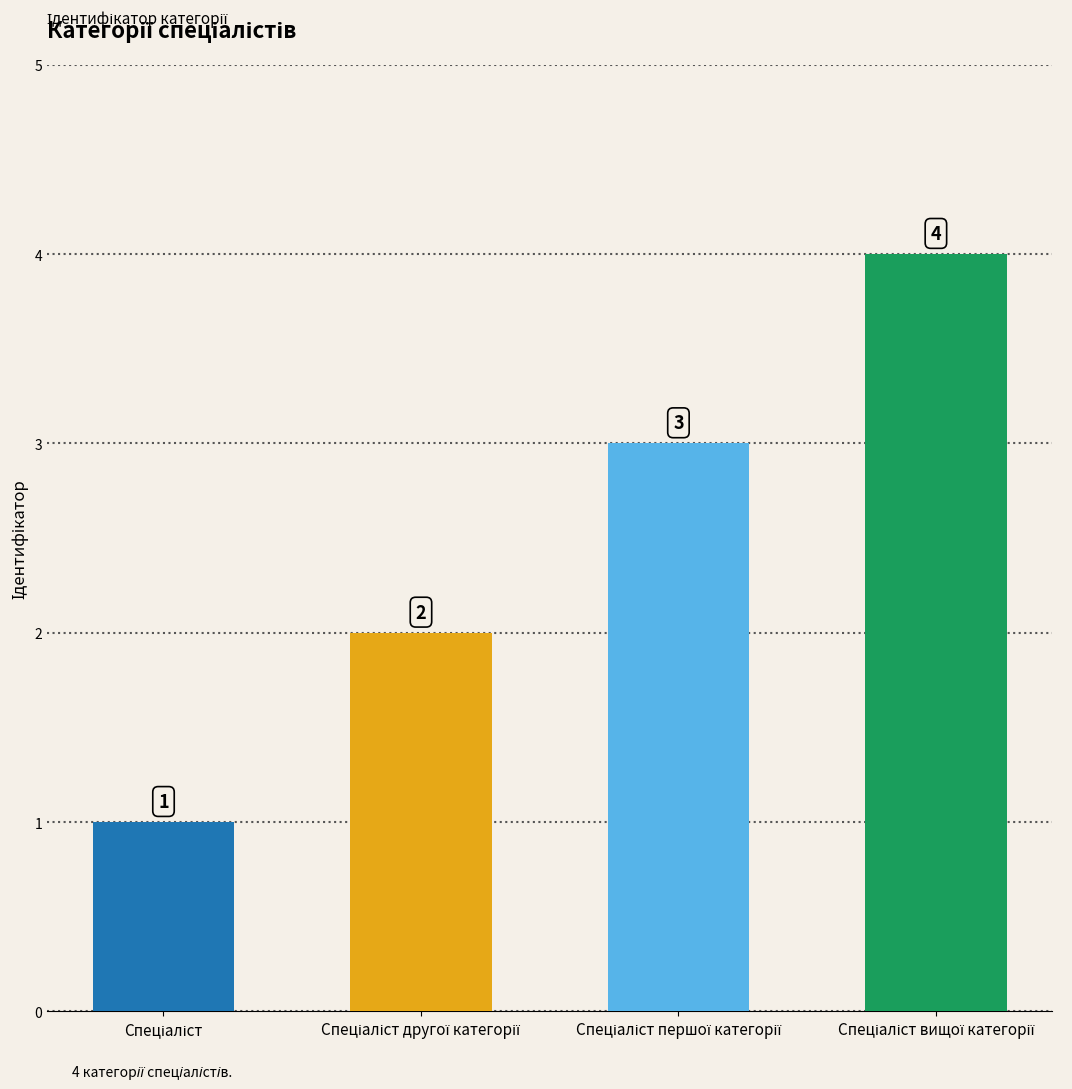

What is the difference between the maximum and second lowest values?

2